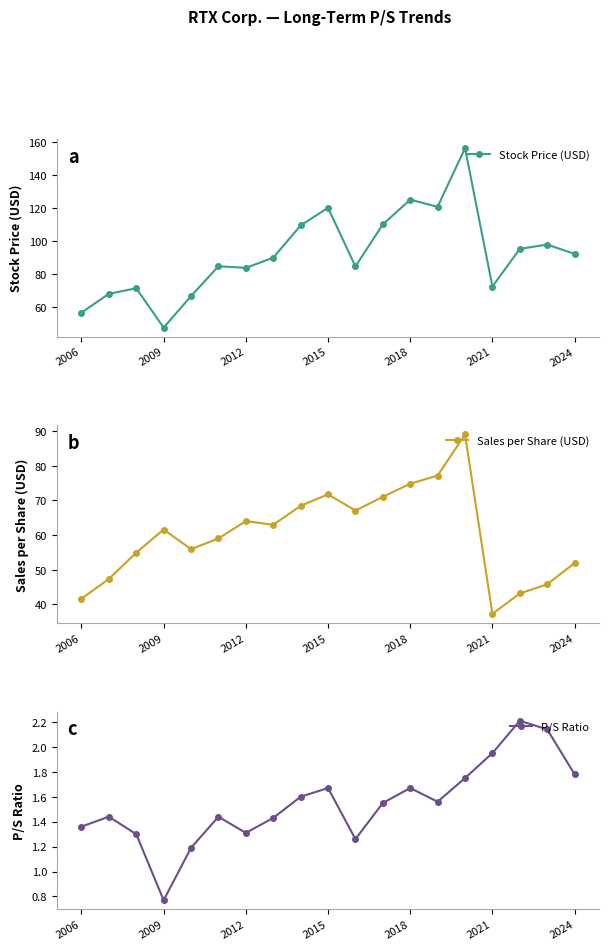

What are all the series names shown in the legend?

Stock Price (USD), Sales per Share (USD), P/S Ratio